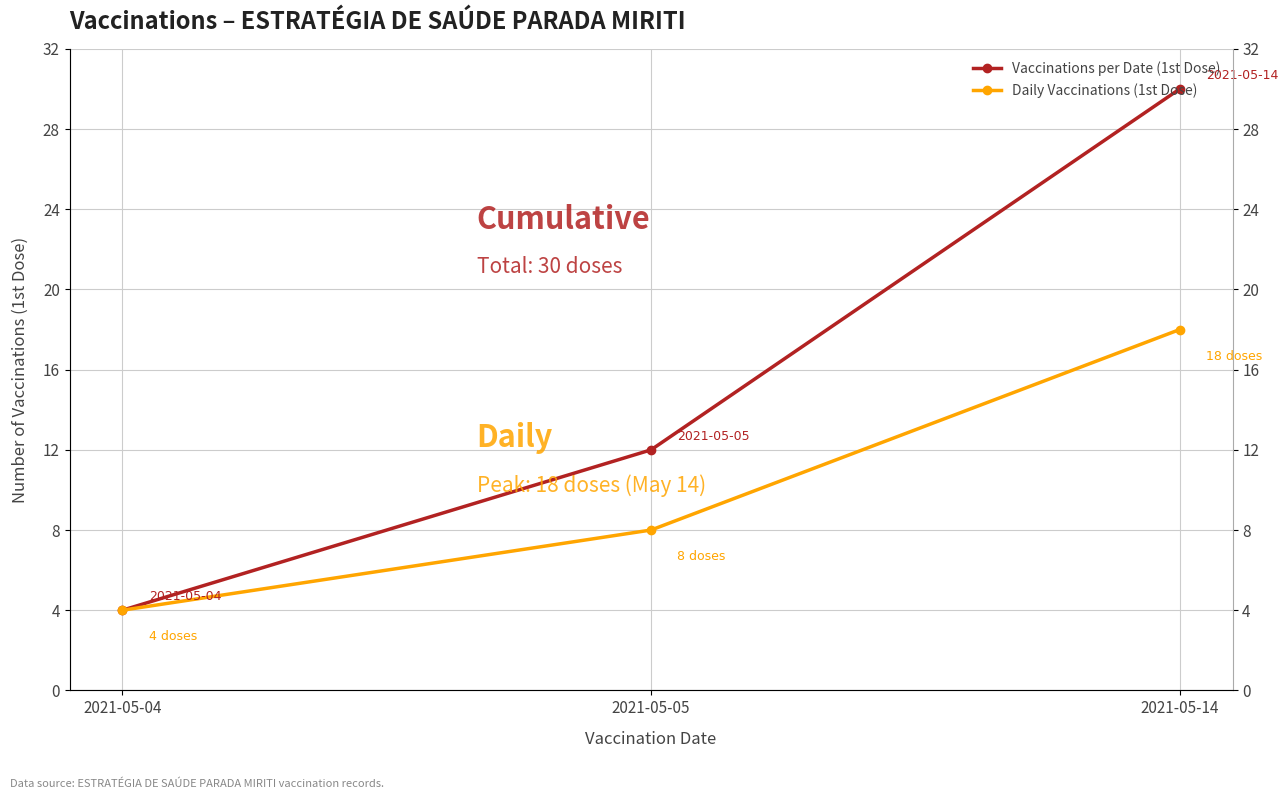

Rank the series by their maximum value, from lowest to highest.

Daily Vaccinations (1st Dose), Vaccinations per Date (1st Dose)